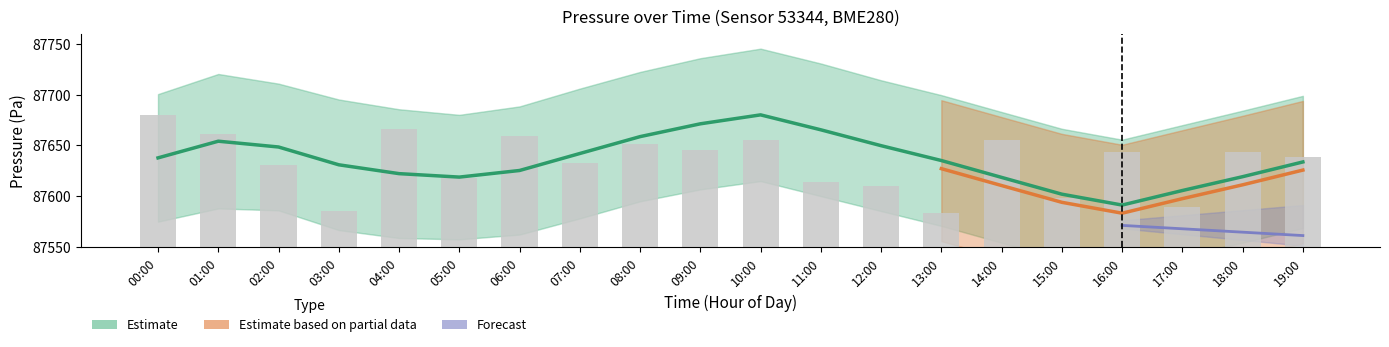

What is the difference between the pressure_bar values at 06:00 and 08:00?

8.2